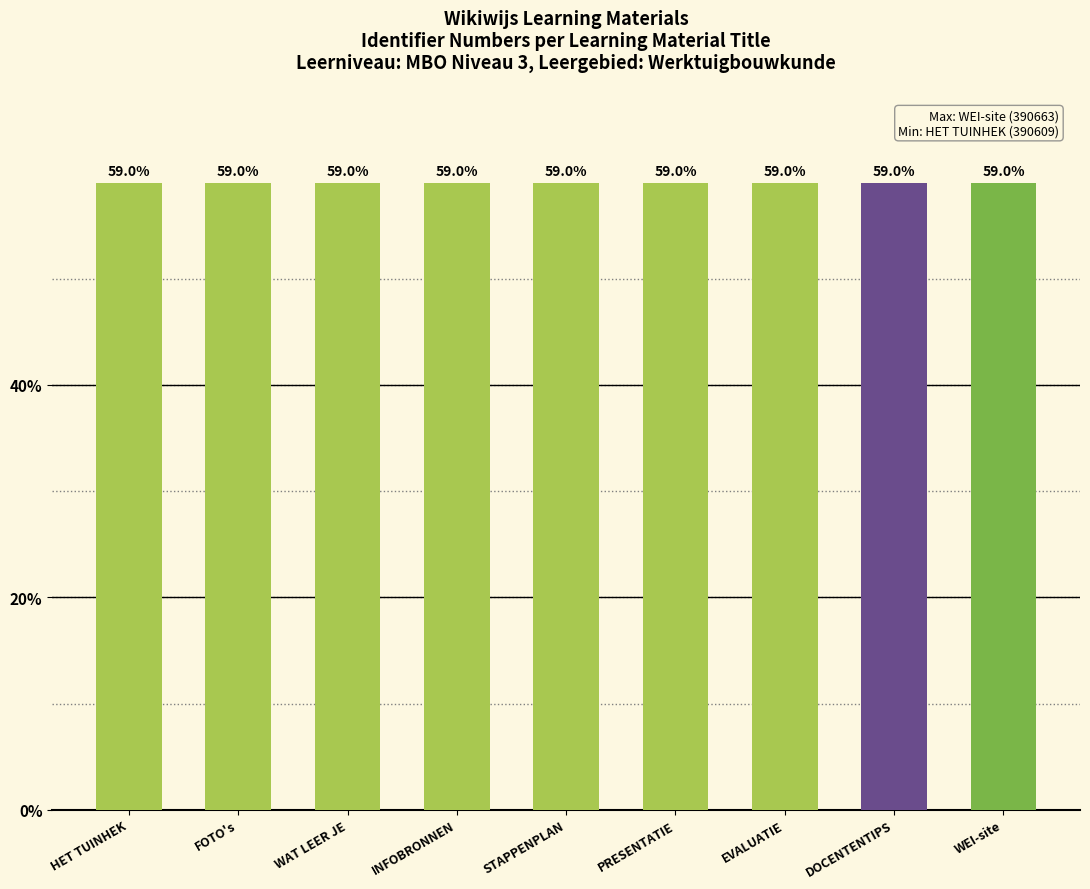

What value does the data have at FOTO's?

59.0